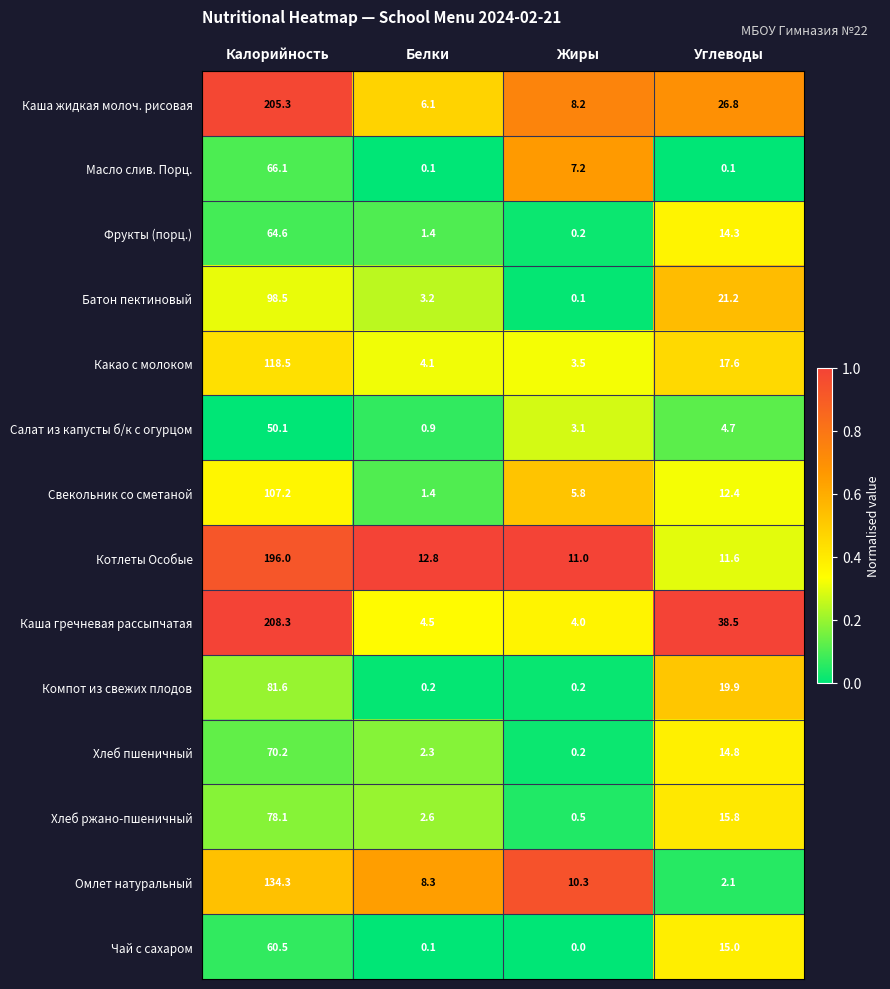

The value of Хлеб ржано-пшеничный at Жиры is 0.5. True or false?

True